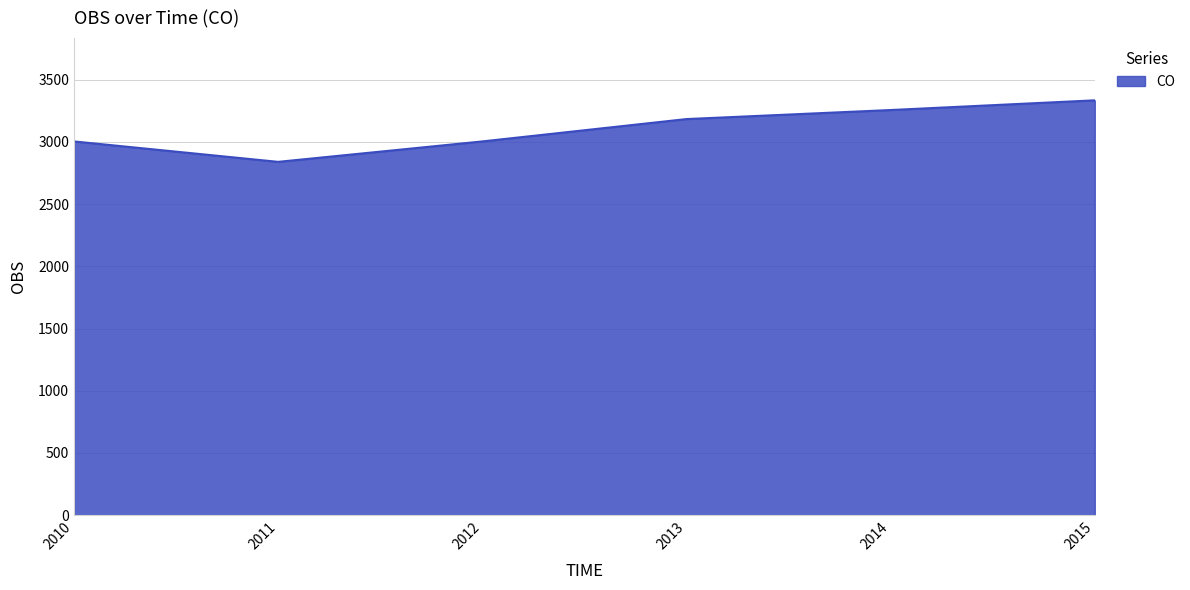

How many interior local valleys (lower than both neighbors) does the data have?

1